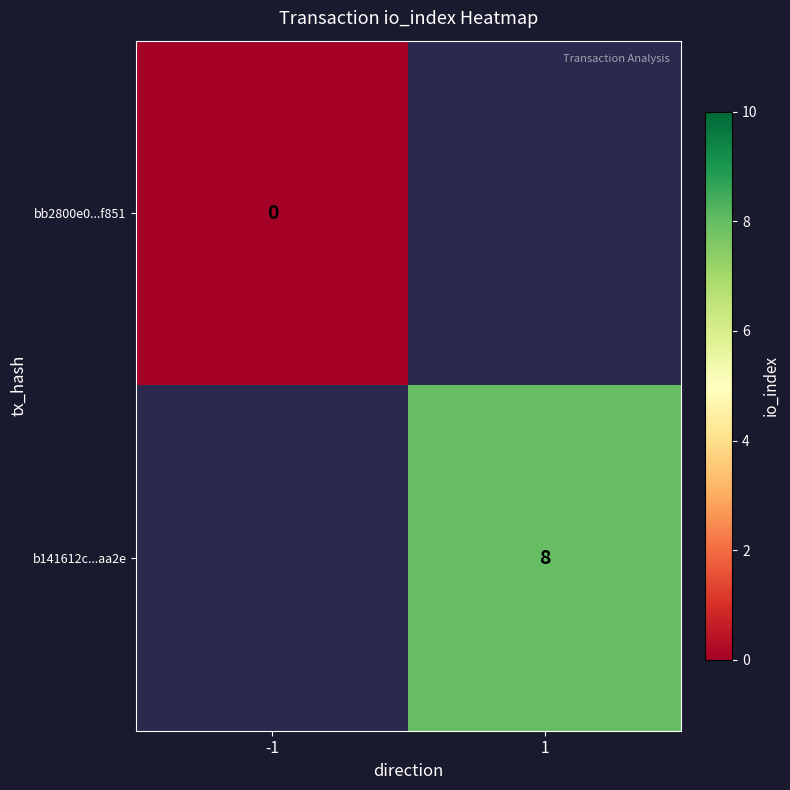

Is the value of b141612c...aa2e at 1 greater than the value of bb2800e0...f851 at -1?

Yes